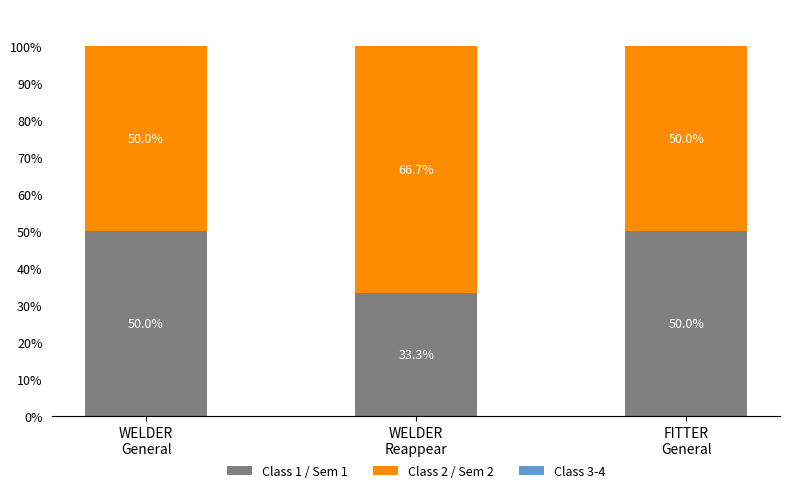

What is the sum of all Class 1 / Sem 1 values?

133.3